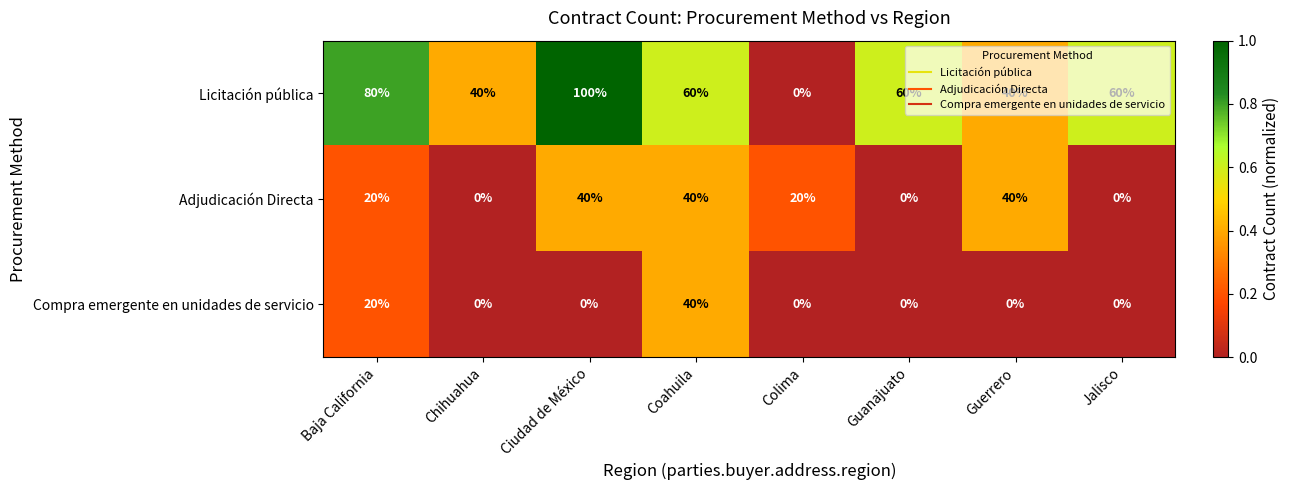

Which series has the widest spread of values?

Licitación pública